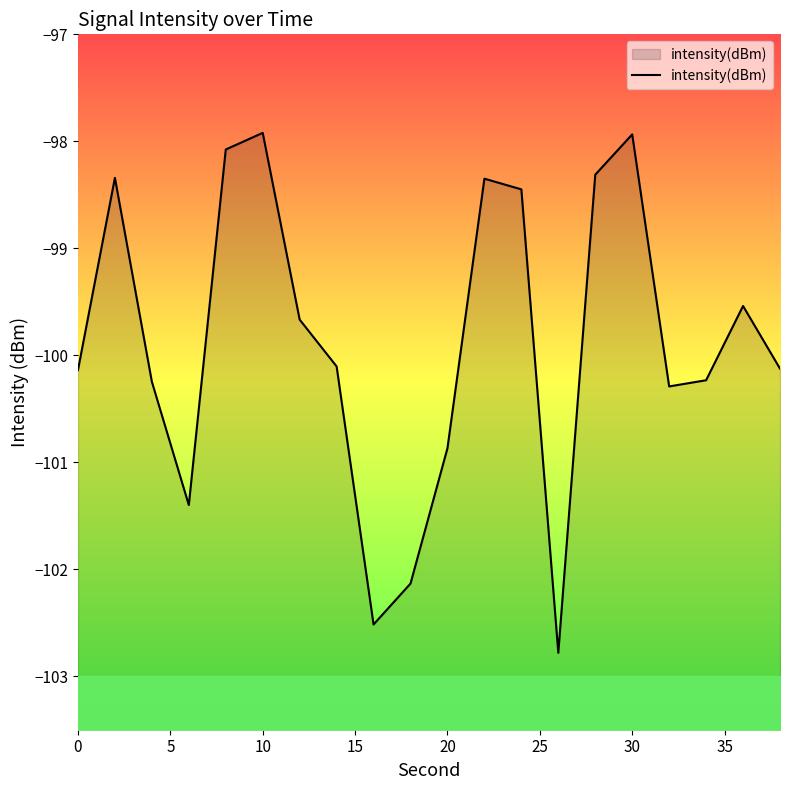

What is the lowest value of the intensity(dBm) series?

-102.8